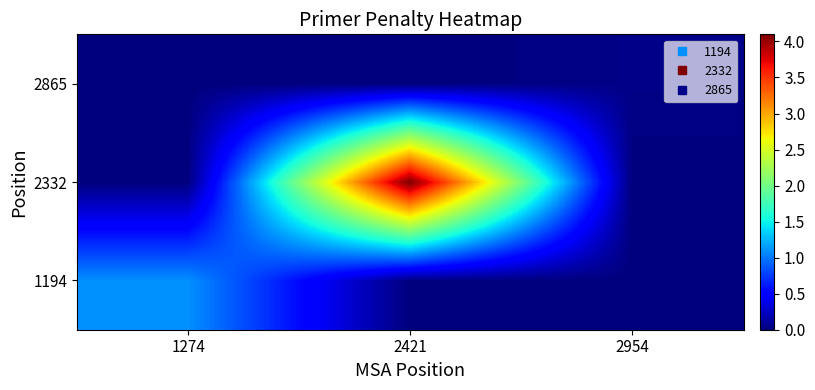

How many distinct data groups are displayed?

3